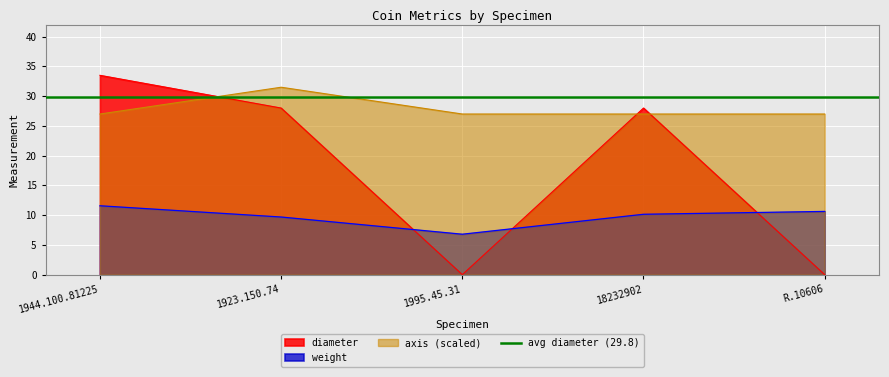

What is the highest value of the axis (scaled) series?

31.5